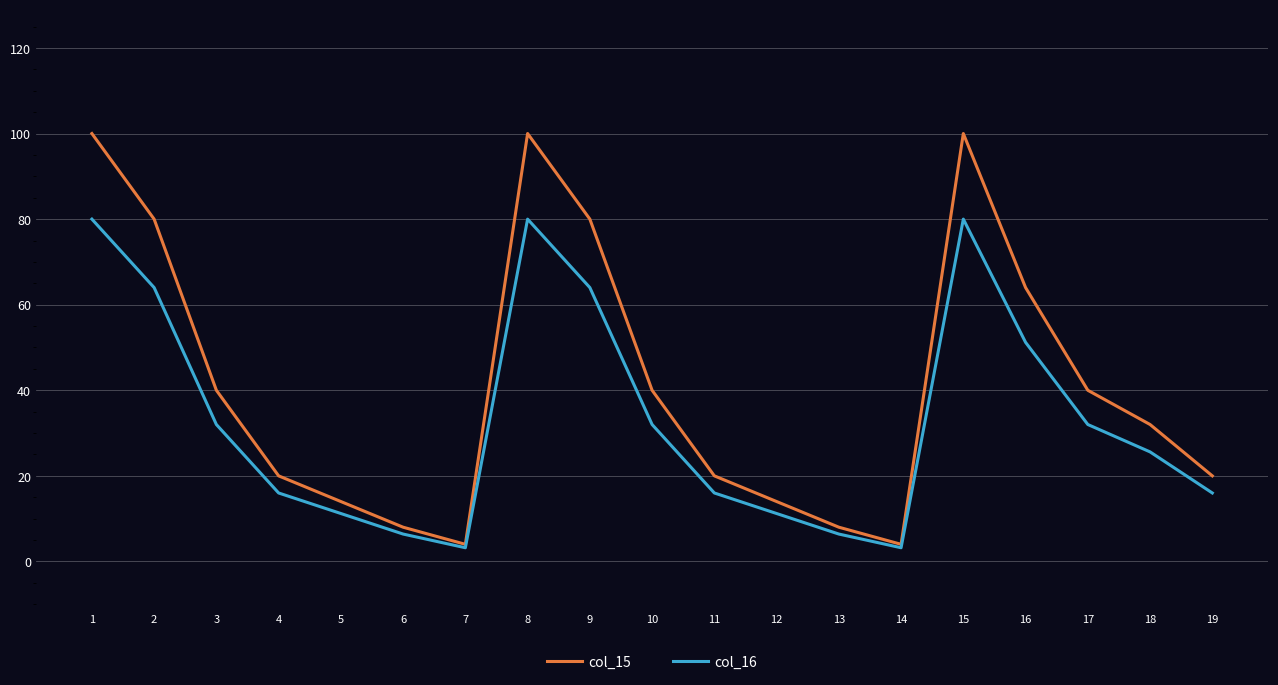

Reading left to right, extract all data points from this chart.

col_15: 100.0	80.0	40.0	20.0	14.0	8.0	4.0	100.0	80.0	40.0	20.0	14.0	8.0	4.0	100.0	64.0	40.0	32.0	20.0
col_16: 80.0	64.0	32.0	16.0	11.2	6.4	3.2	80.0	64.0	32.0	16.0	11.2	6.4	3.2	80.0	51.2	32.0	25.6	16.0